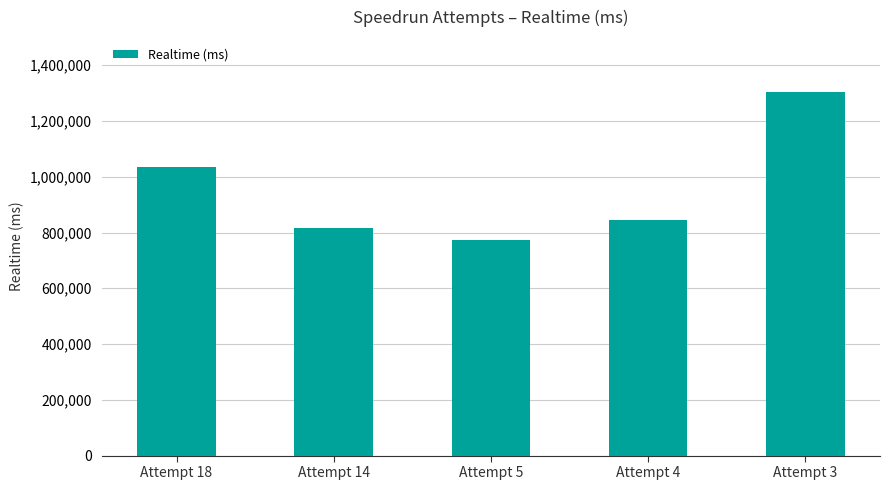

What is the difference between the maximum and second lowest values?

487520